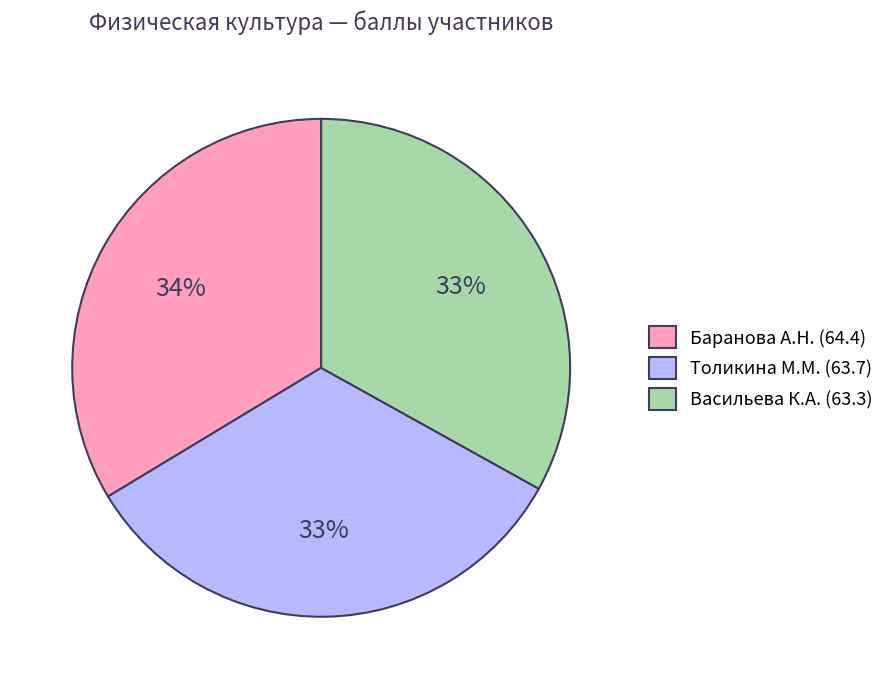

Does any single category account for the majority?

No